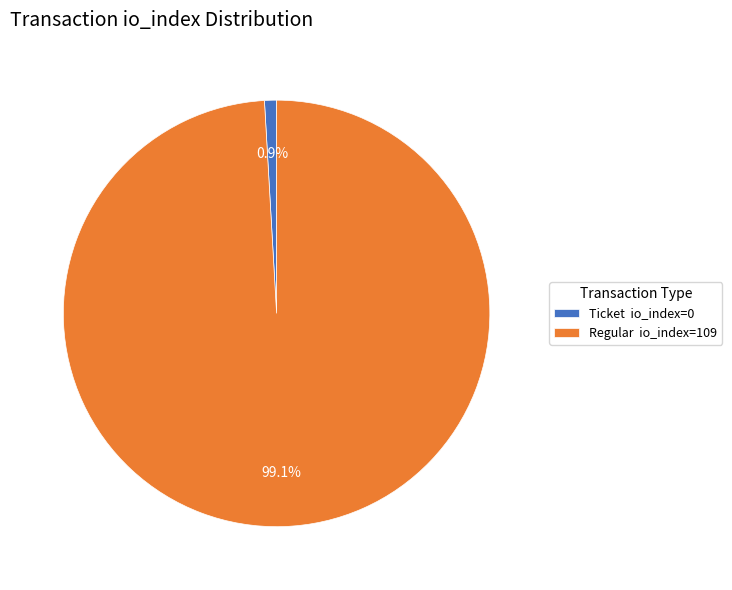

What is the majority slice?

Regular io_index=109